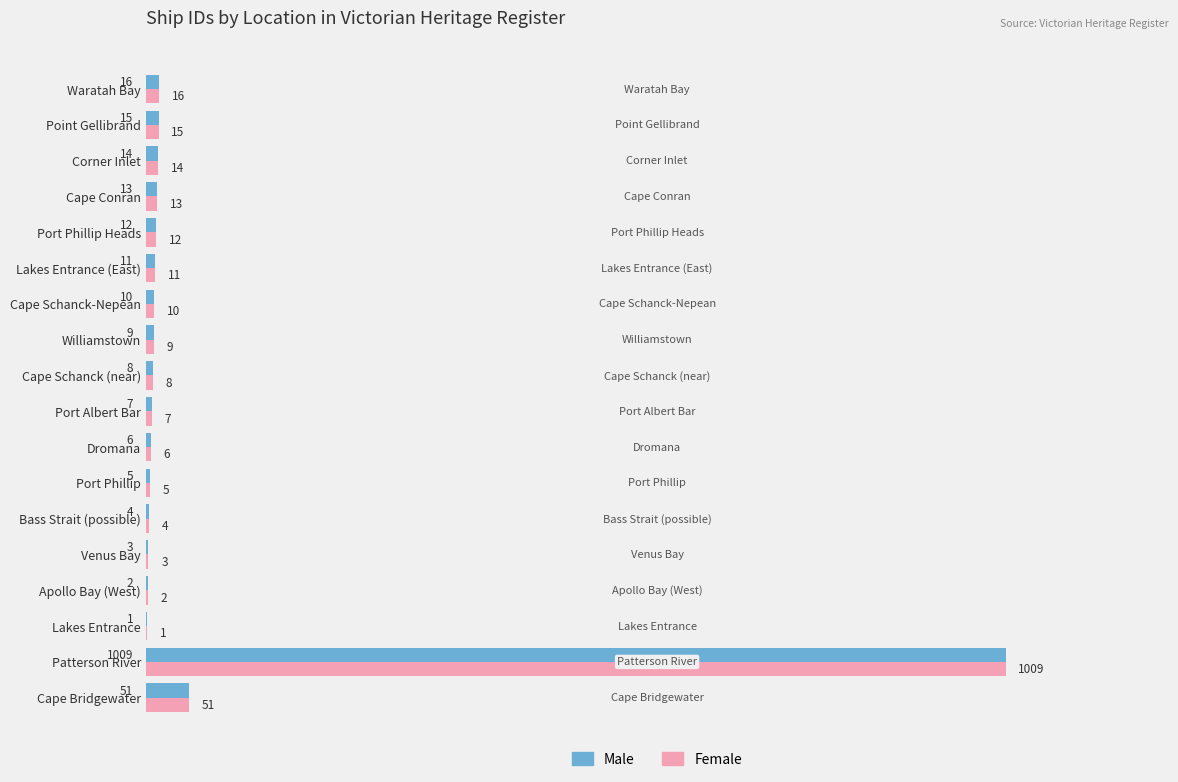

At which category is the sum across all series the highest?

Patterson River